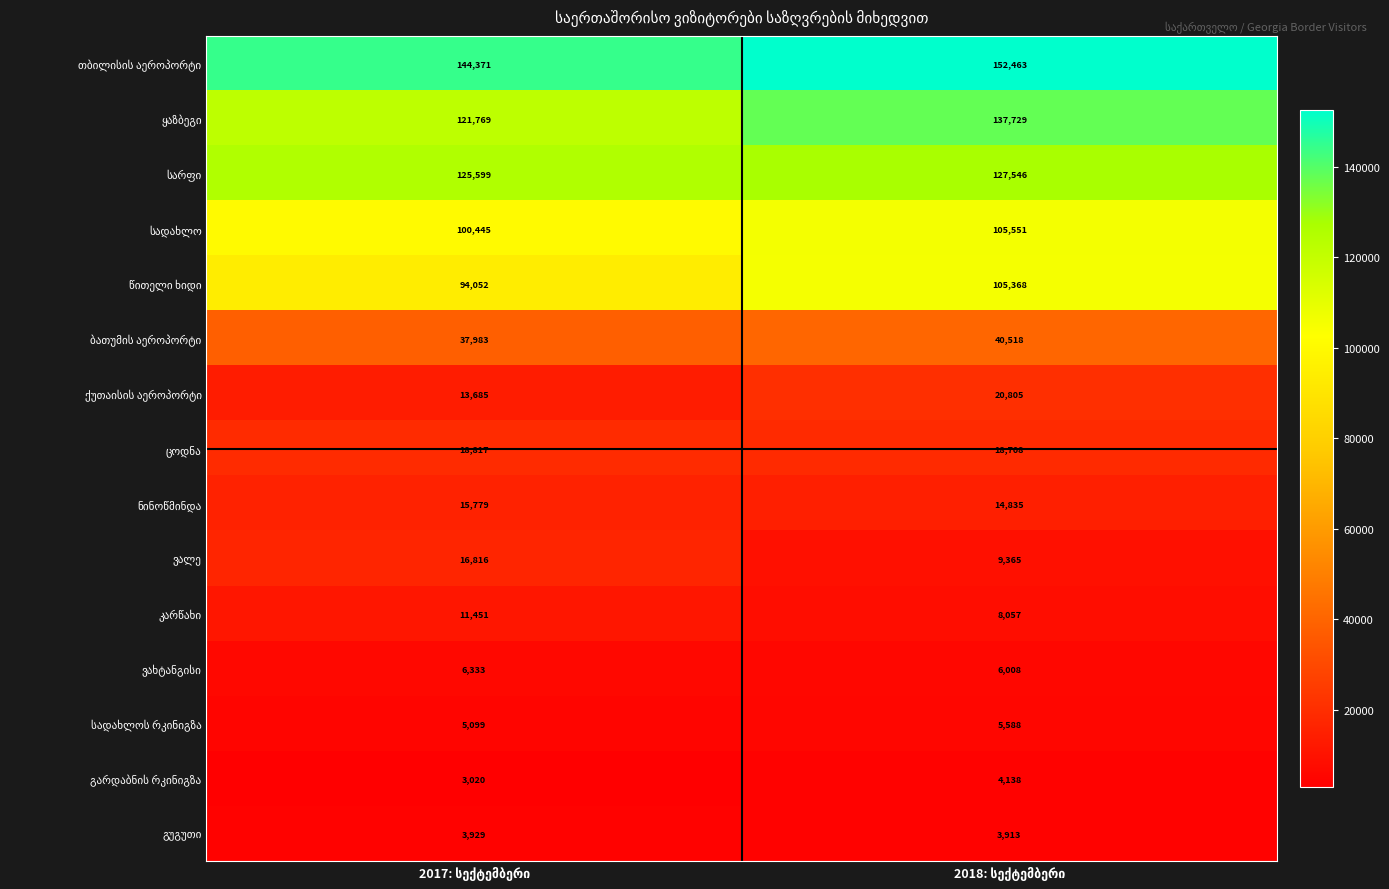

What is the greatest value displayed?

152463